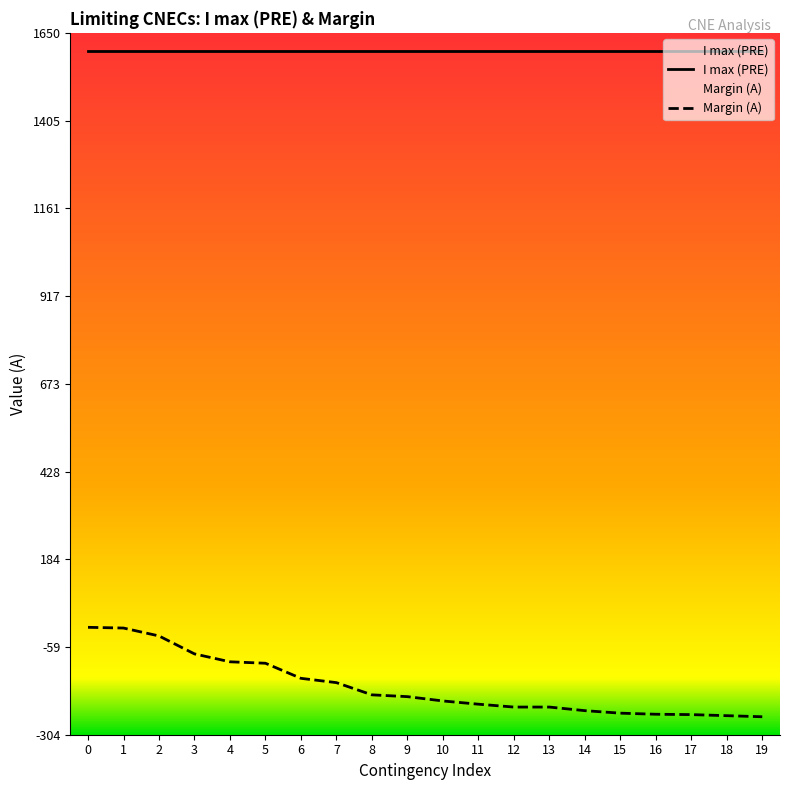

What is the difference between the maximum and minimum values in the Margin (A) series?

249